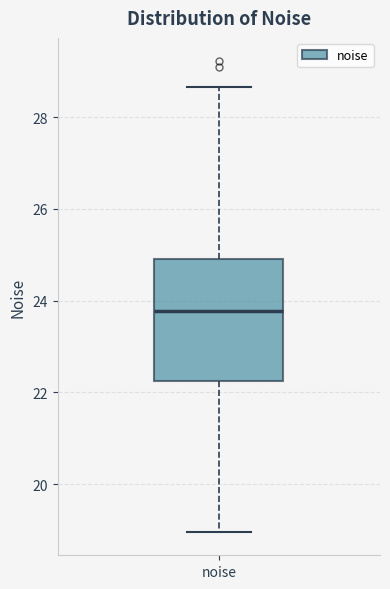

Transcribe this box plot: give where the median line is, the range the box spans, and where the two whiskers end, as read against the y-axis. The values are not printed on the chart, so give them approximately, as read against the axis.

median 23.8, box 22.2 to 25.0, whiskers 19.0 to 28.6